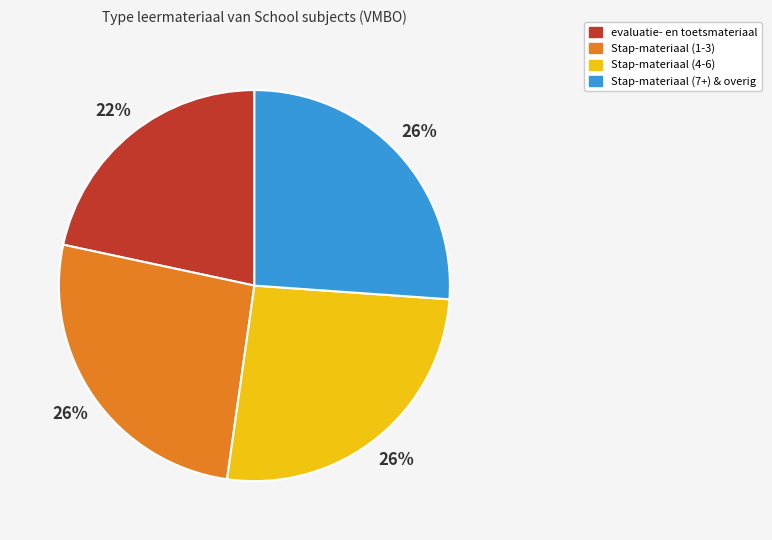

To the nearest percent, what is the average slice percentage?

25%